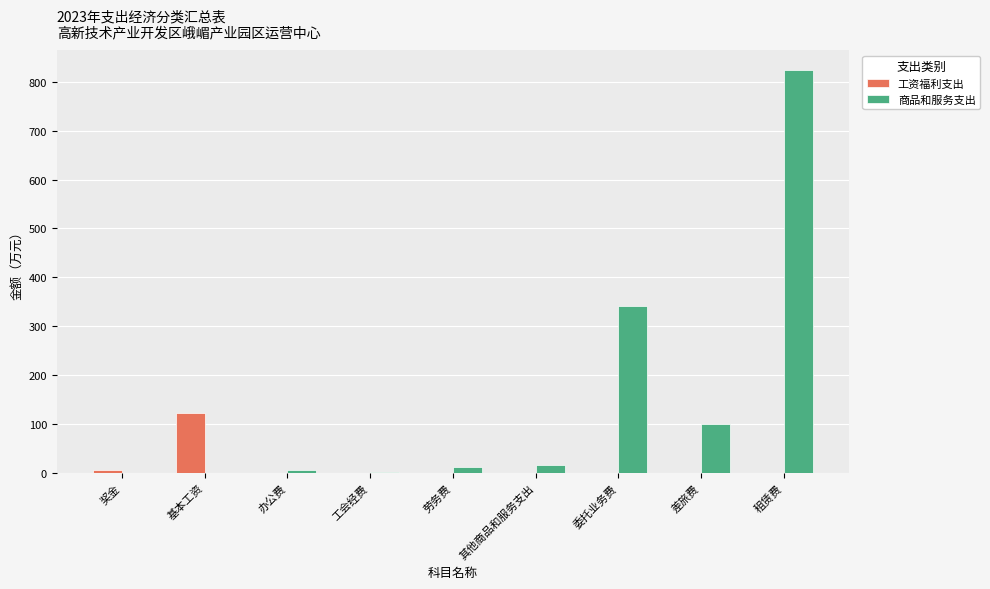

What is the maximum value for 工资福利支出?

121.8